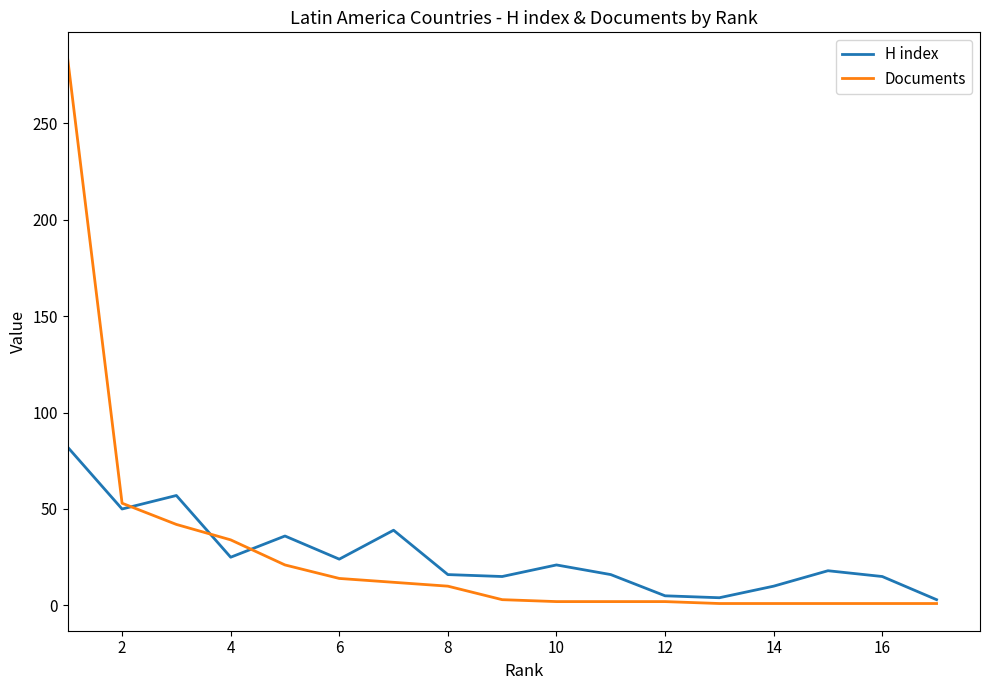

Which series has the largest range (max minus min)?

Documents